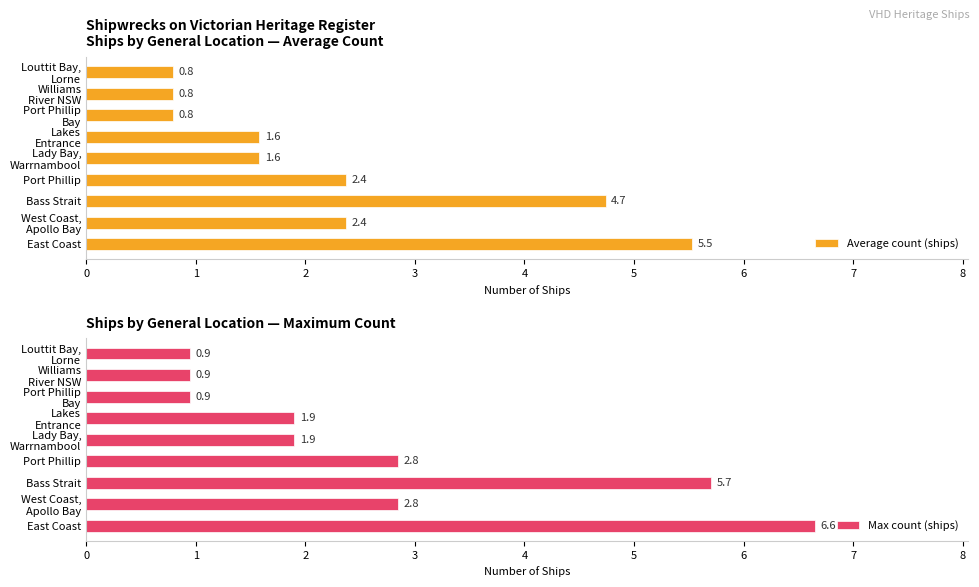

Is it true that Average count (ships) equals 2.4 at Port Phillip?

True